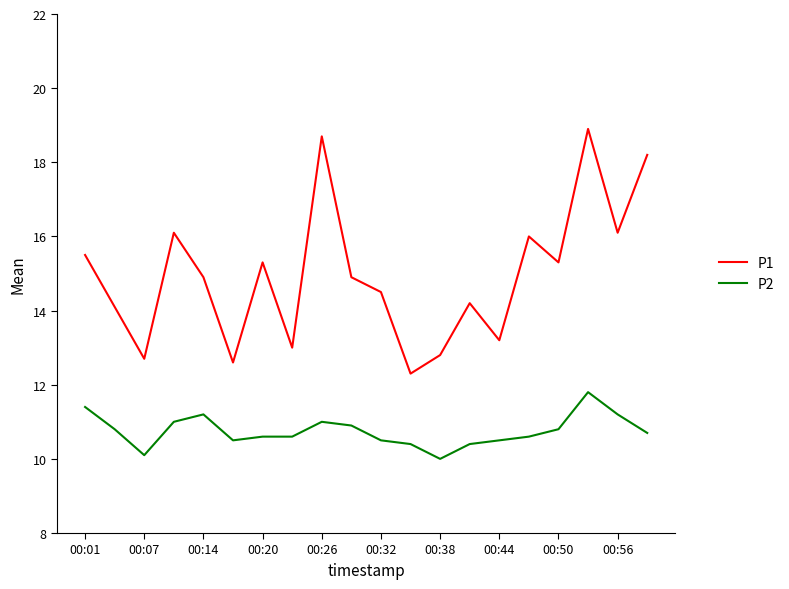

Does the chart display data point markers on the line(s)?

No